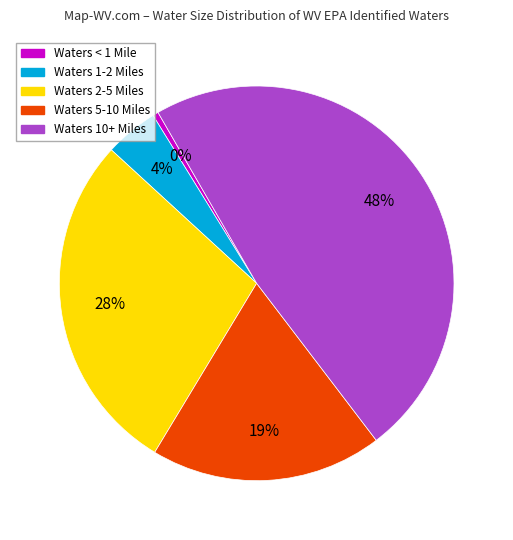

Is there any slice that represents more than half of the pie?

No